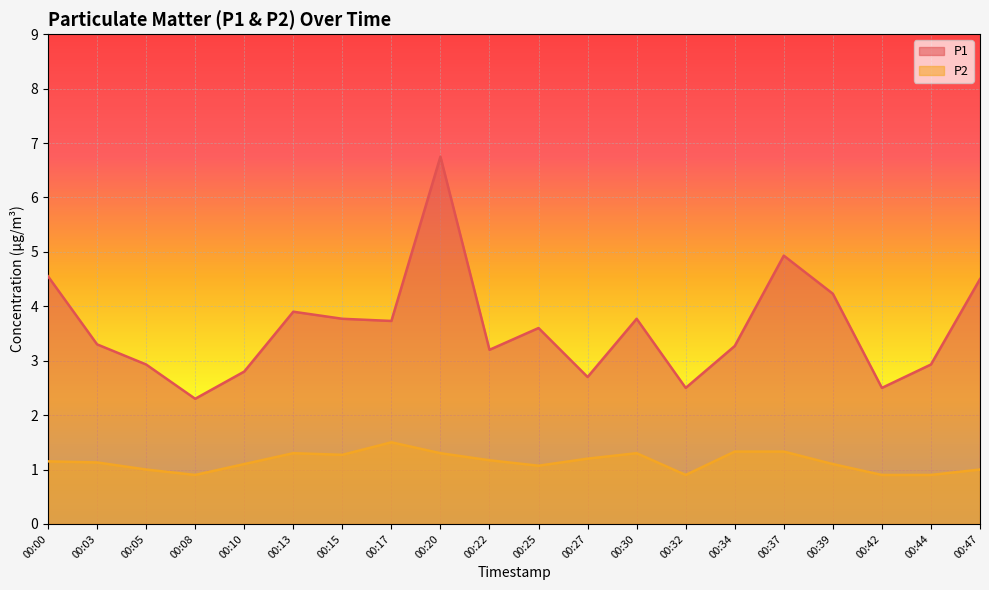

What is the average value of the P2 series?

1.1